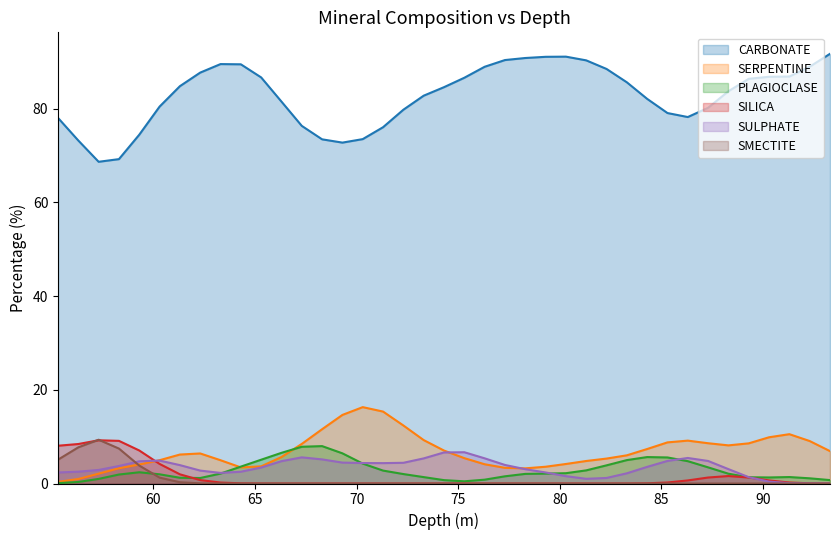

Which series has the largest range (max minus min)?

CARBONATE